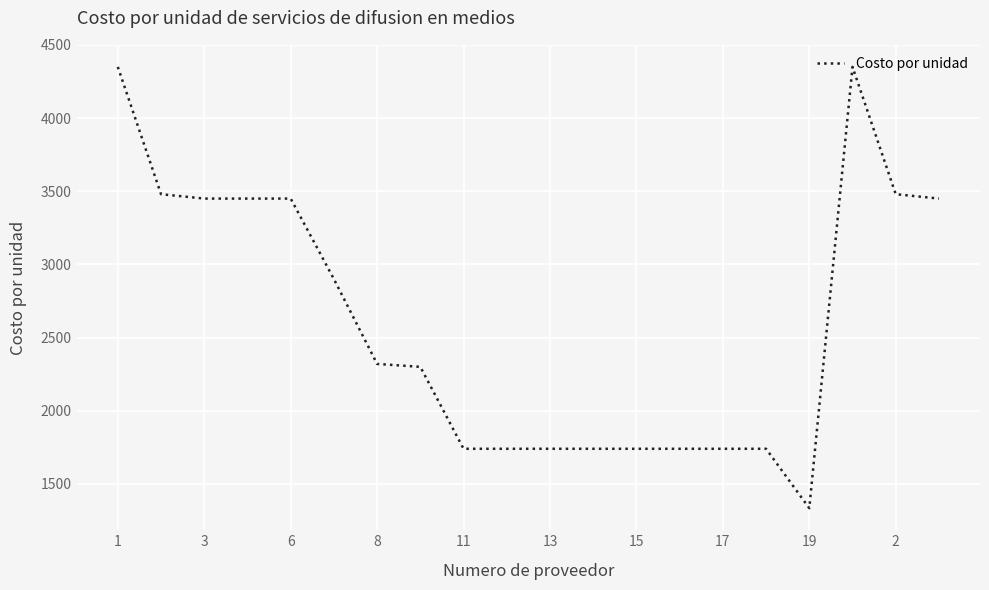

What is the smallest value displayed?

1334